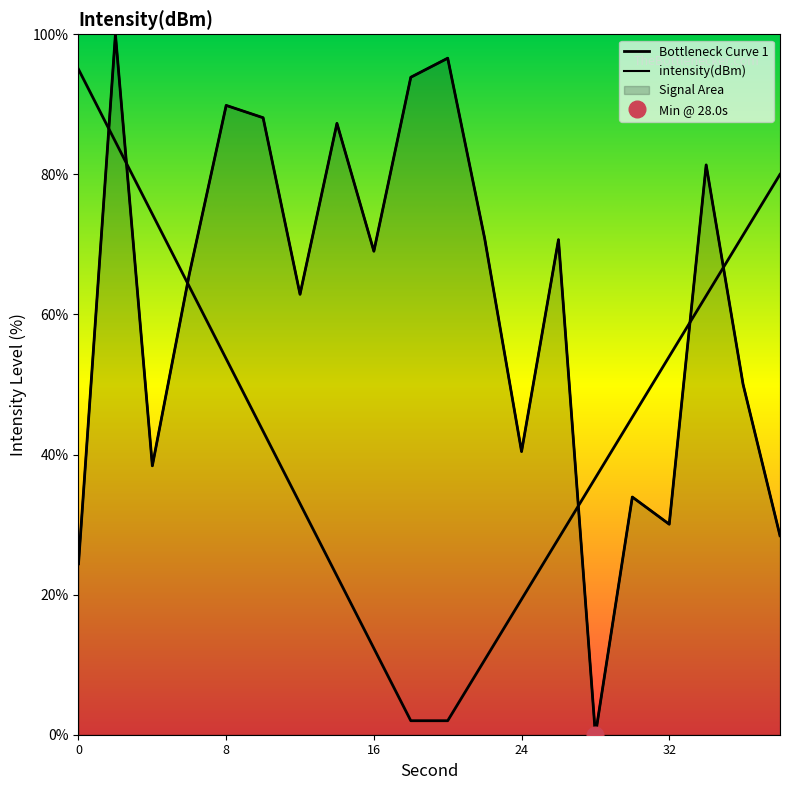

At which category does the data reach its first local peak?

2